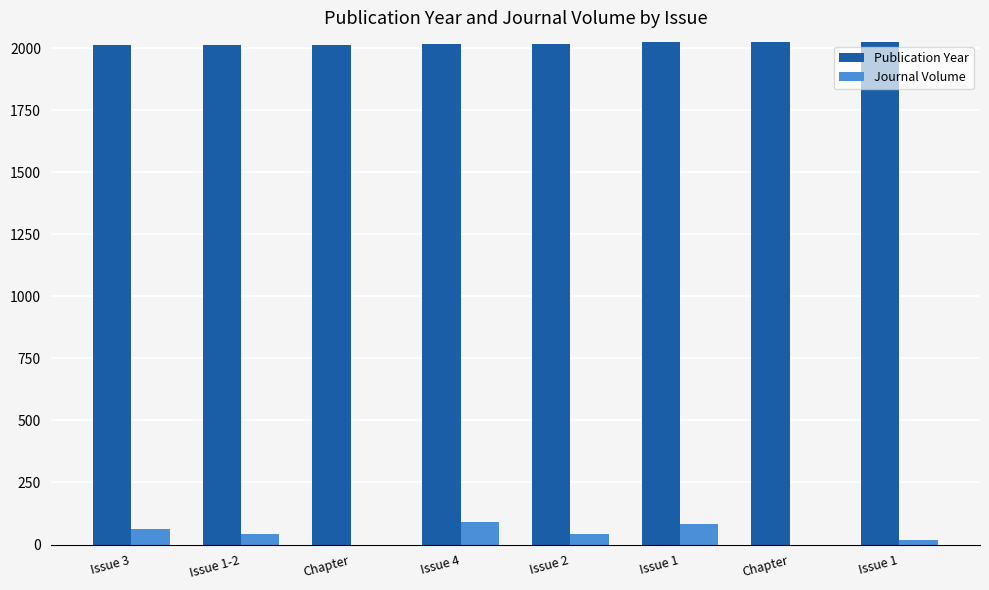

Reading right to left, what are all the values shown in this chart?

Publication Year: 2024	2024	2023	2018	2017	2014	2013	2011
Journal Volume: 18	0	81	44	90	0	42	63